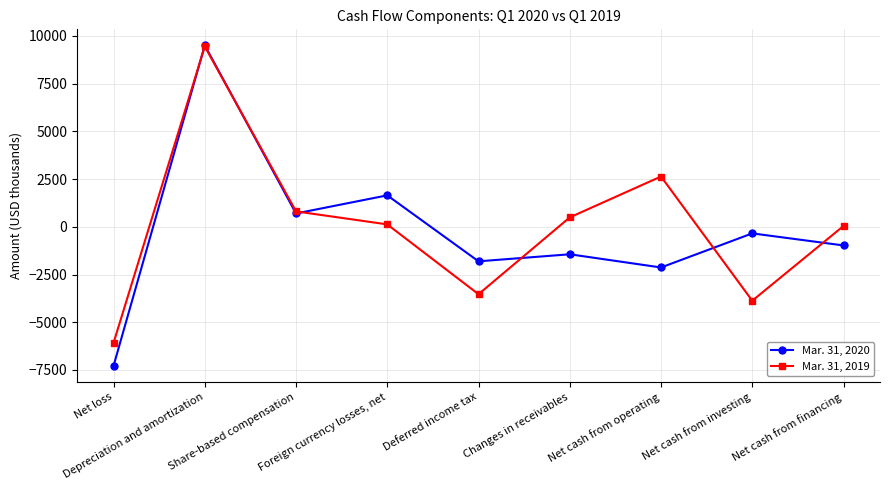

In Mar. 31, 2019, how many points are higher than both neighbors (excluding endpoints)?

2